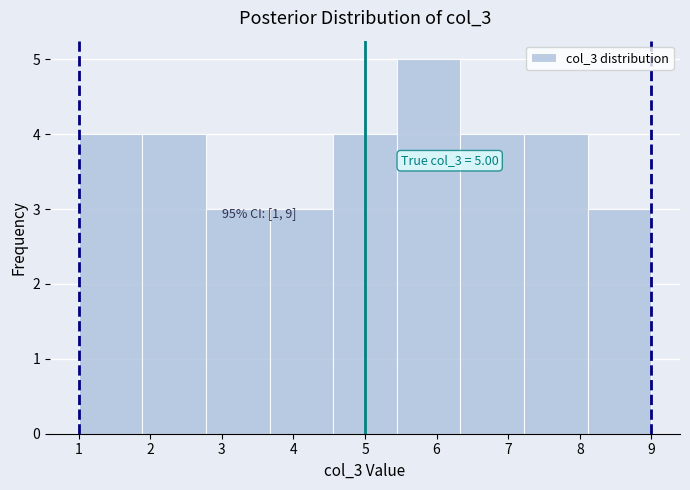

Over which range of the x-axis is the bar tallest?

5.4 to 6.3